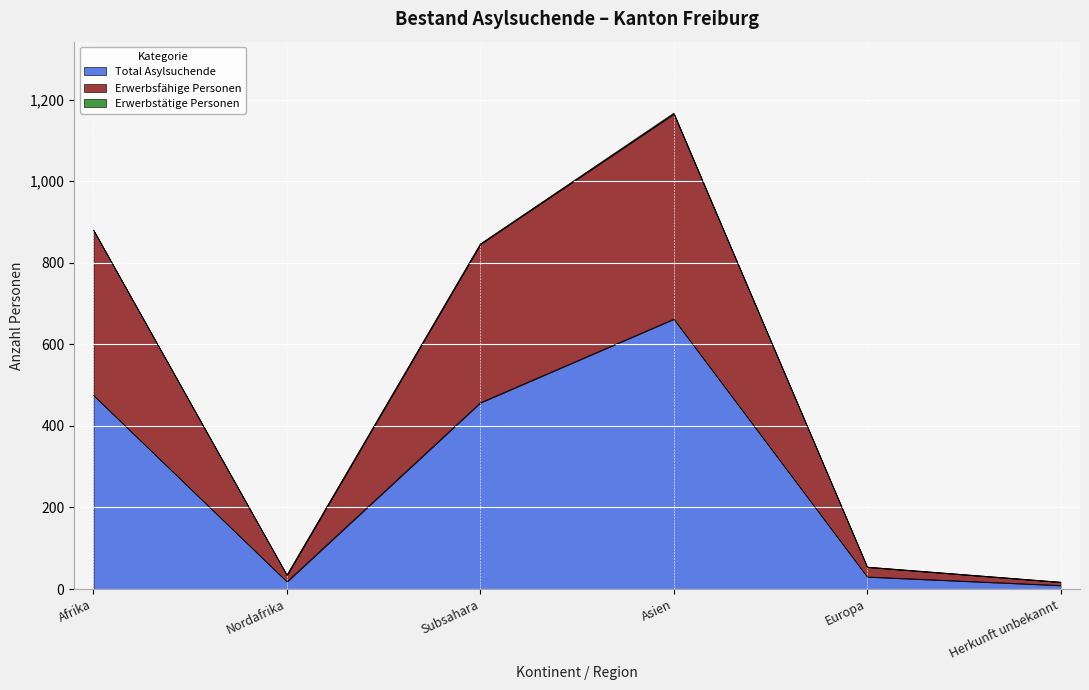

At which category is the sum across all series the highest?

Asien